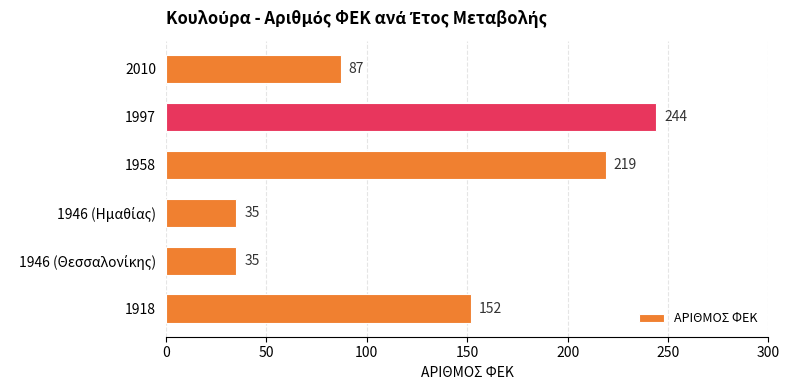

What is the average value?

129